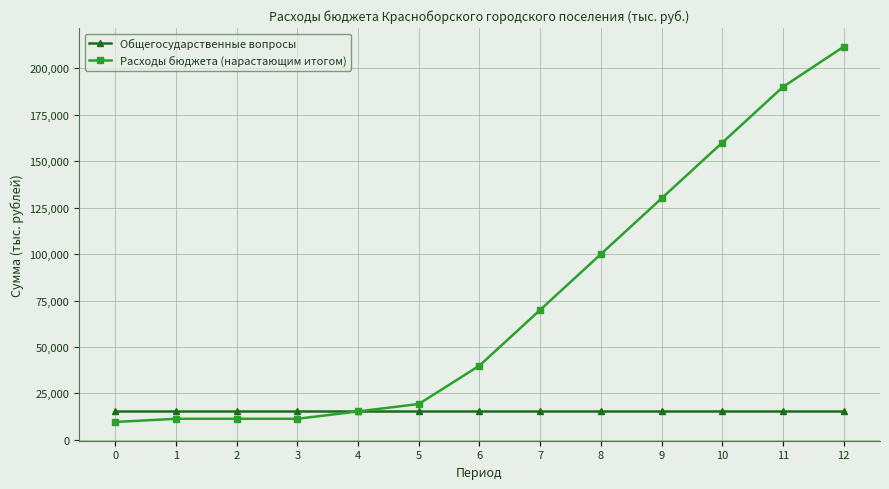

Is it true that Расходы бюджета (нарастающим итогом) equals 40719.1 at 9?

False